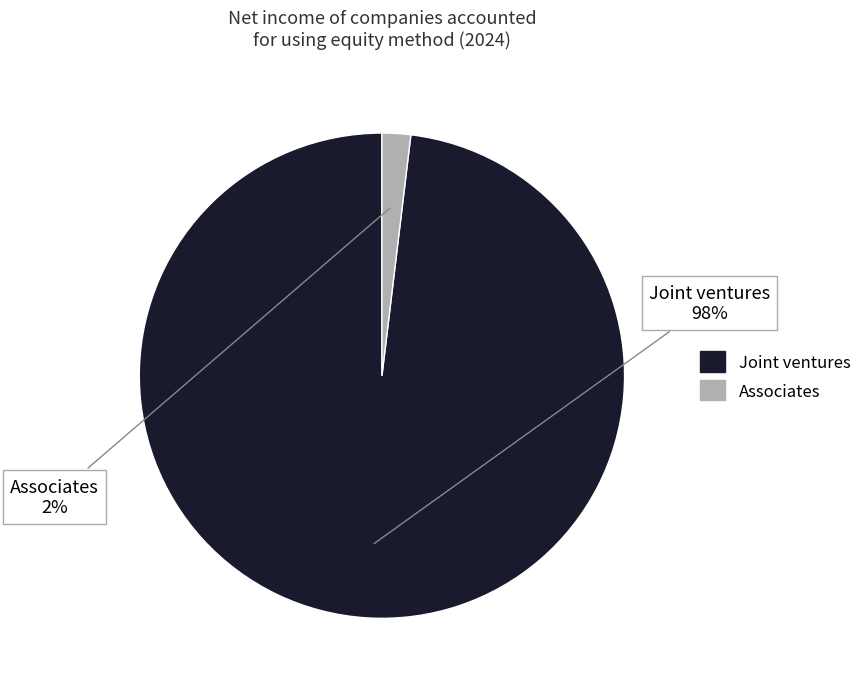

Between Associates and Joint ventures, which is larger?

Joint ventures